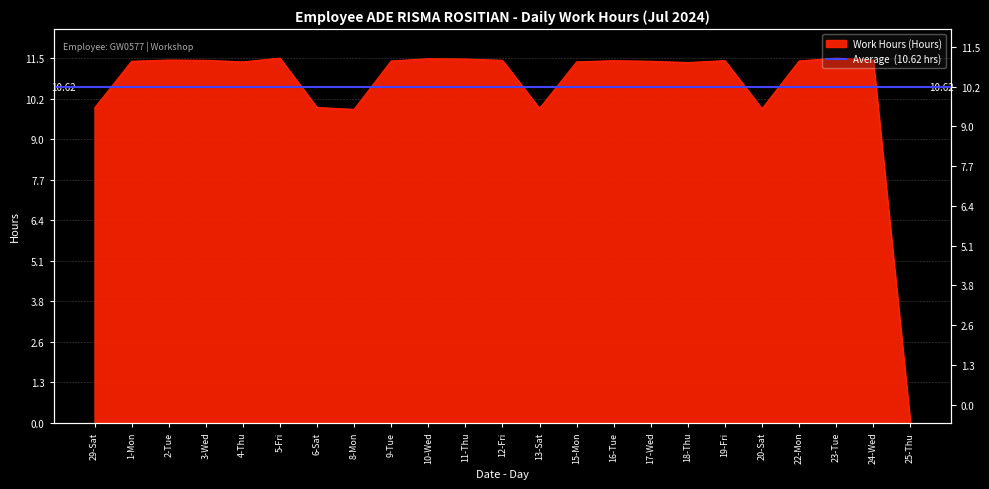

What is the change in value from 2-Tue to 23-Tue?

+0.1